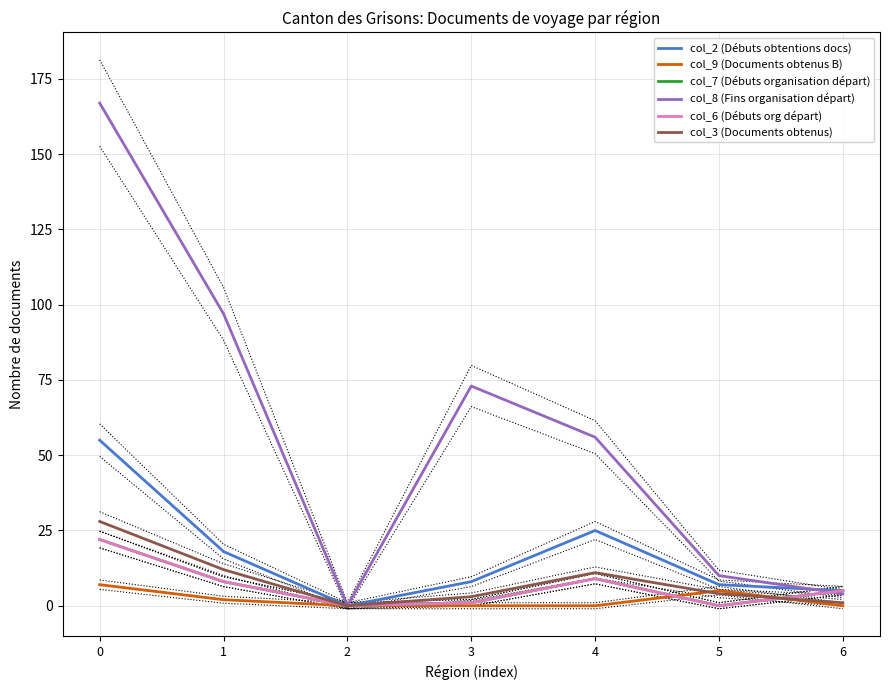

Where is the first local maximum for col_7 (Débuts organisation départ)?

4